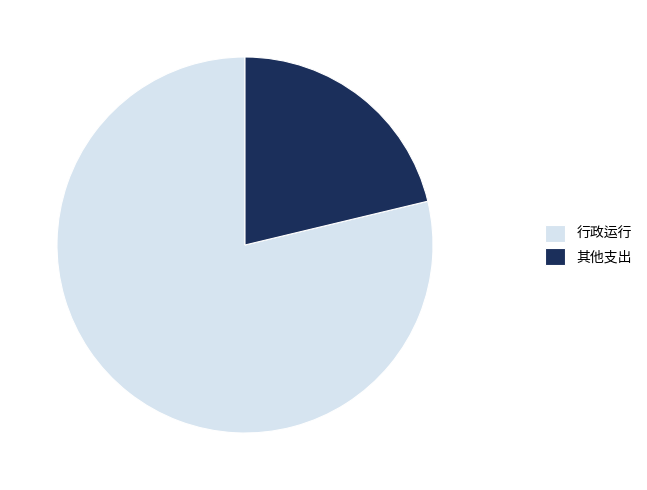

What is the smallest slice in the pie chart?

其他支出